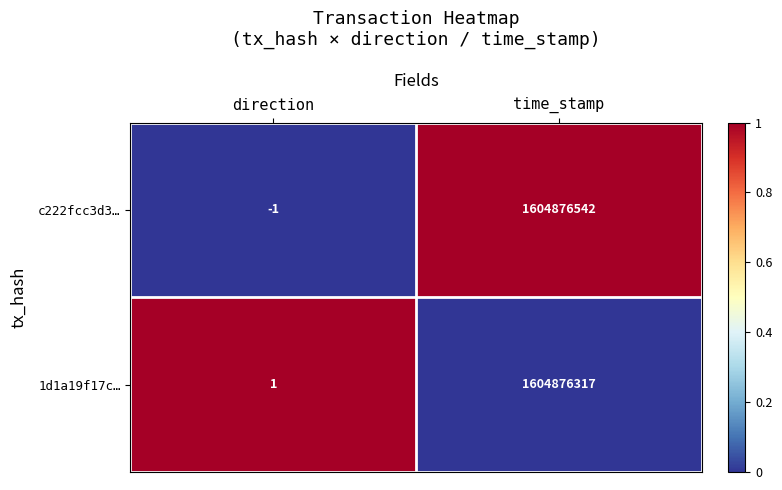

Which series has the largest total across all categories?

c222fcc3d3…